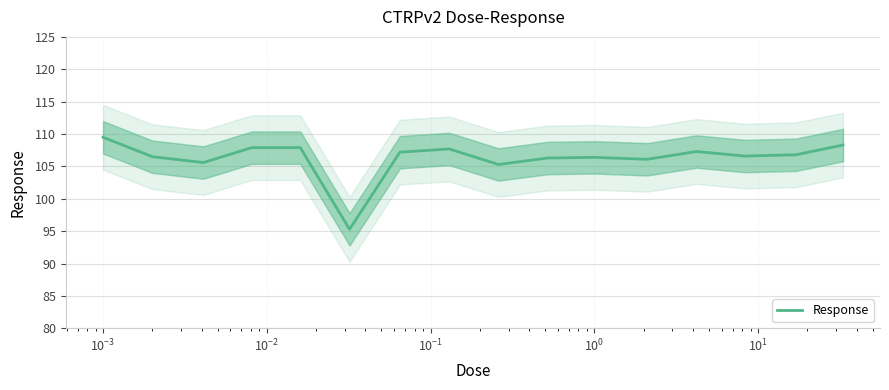

True or false: there are more than 2 points higher than both neighbors.

True